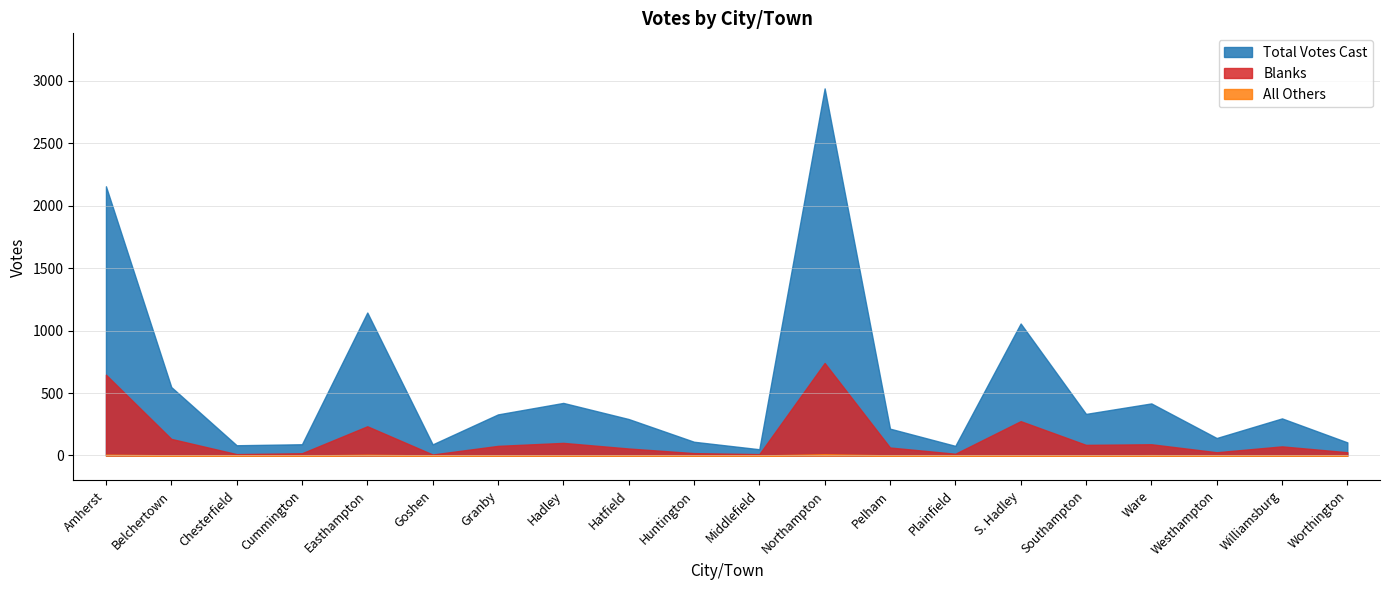

The Blanks series shows 376 at Northampton. True or false?

False